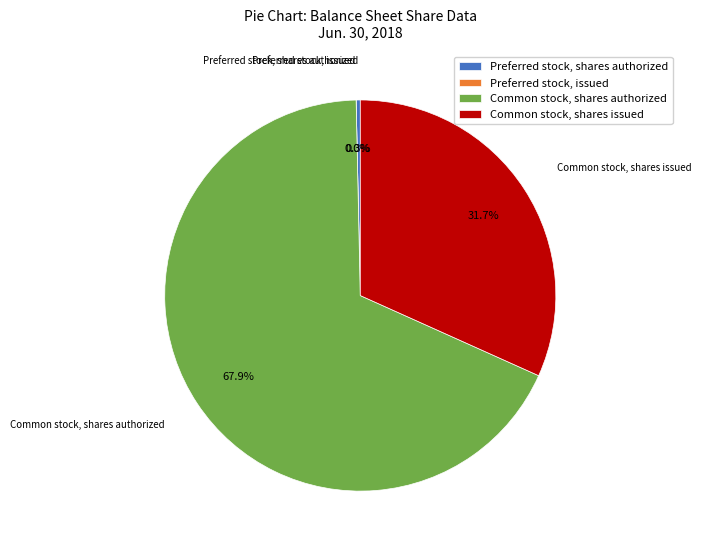

Approximately how many times larger is the value at Common stock, shares issued compared to Common stock, shares authorized?

0.5